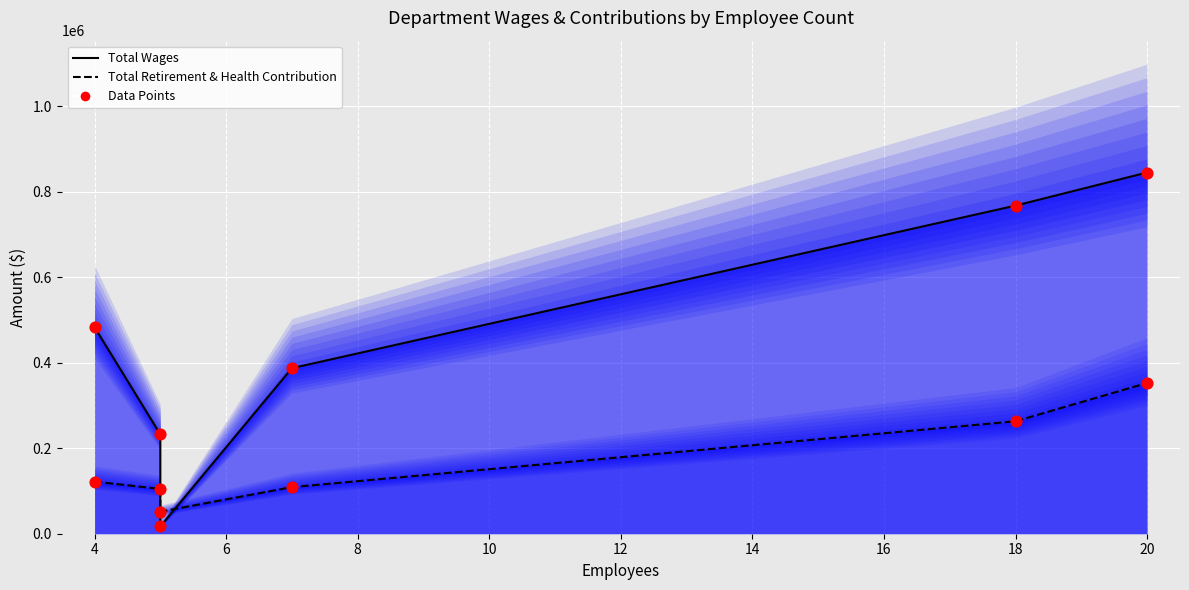

Which series has the largest total across all categories?

Total Wages